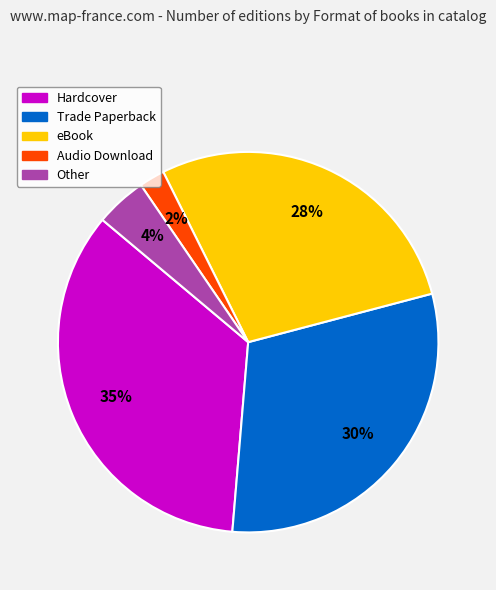

Which has a higher value, Audio Download or Other?

Other